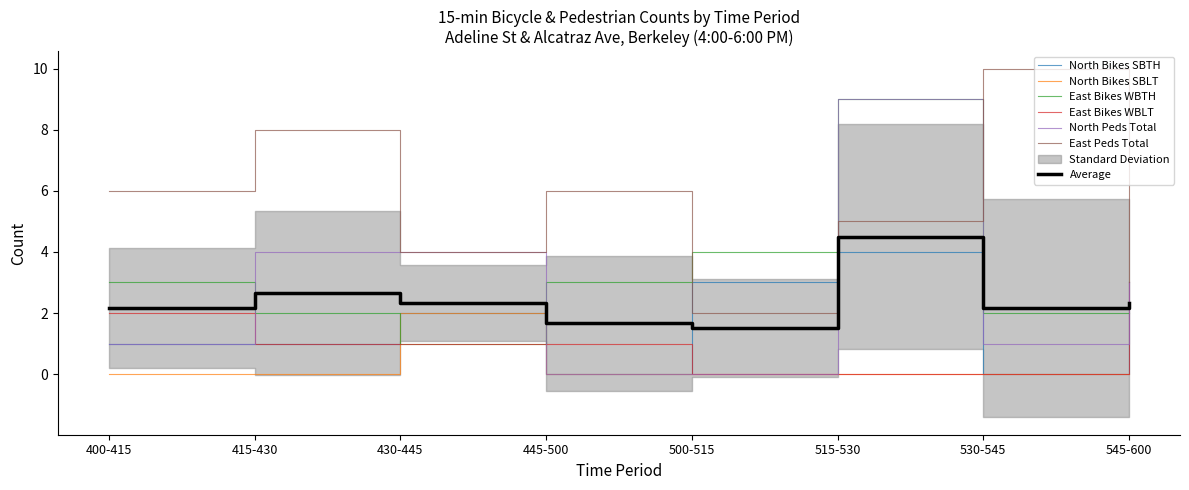

Between which two adjacent categories do North Bikes SBTH and East Peds Total first intersect?

445-500 and 500-515